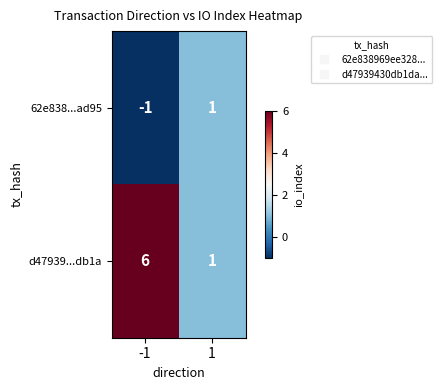

Read the d47939...db1a value at -1.

6